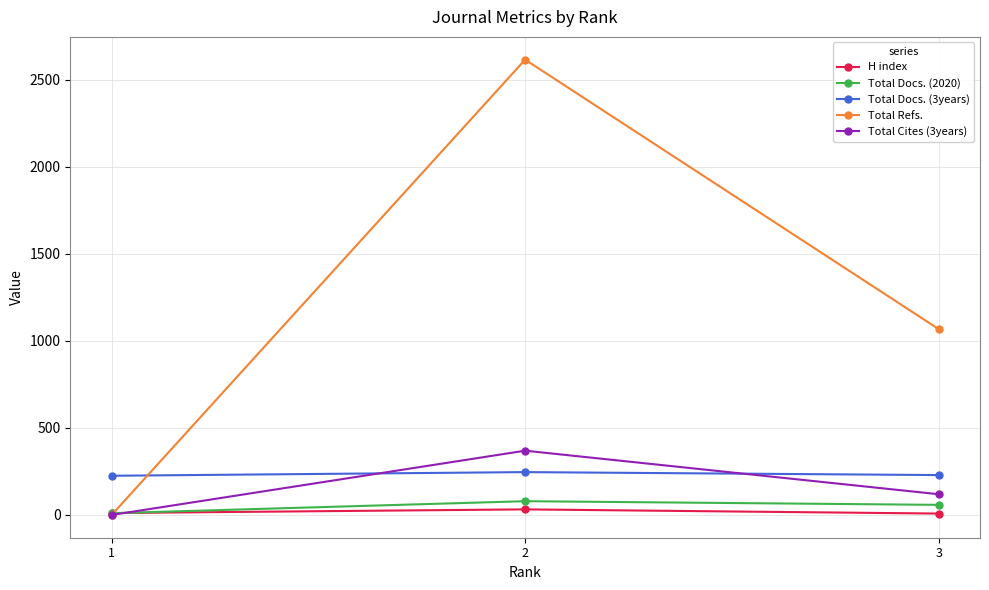

List the labels in order of Total Docs. (3years) value, largest first.

2, 3, 1